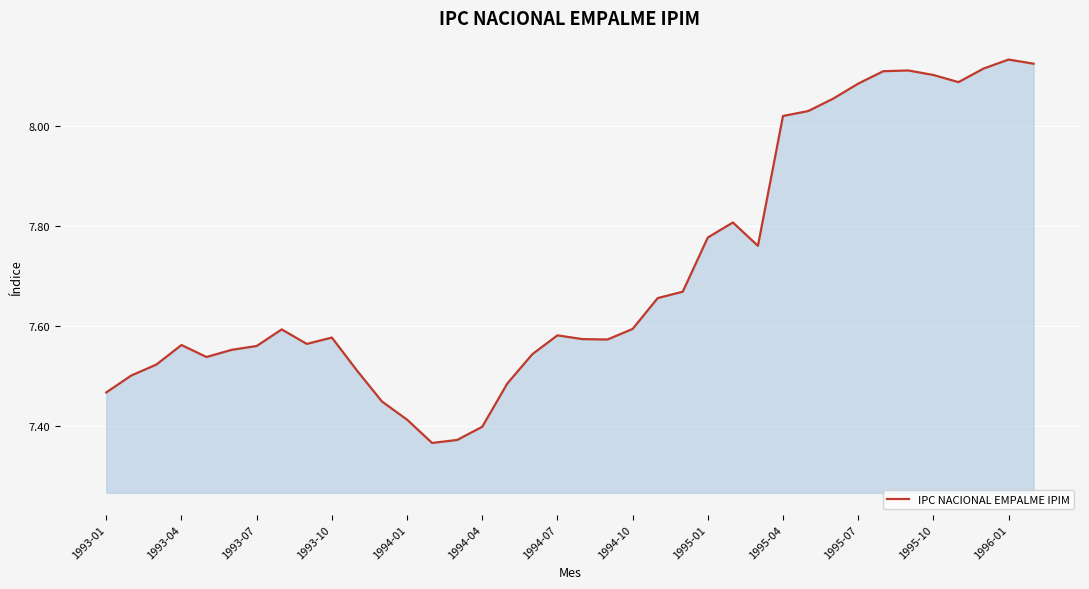

What is the difference between the maximum and minimum values?

0.8